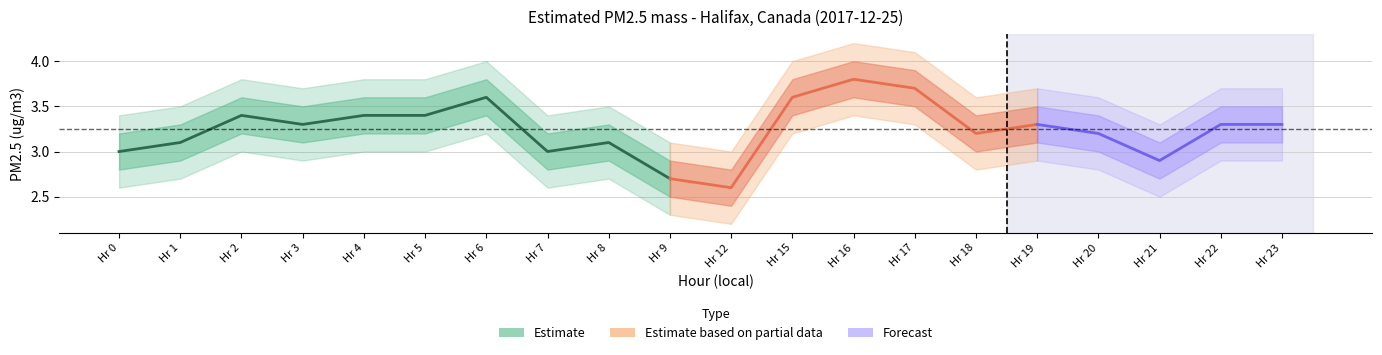

What is the value of the upper_wide point at the 13th from the left?

4.2